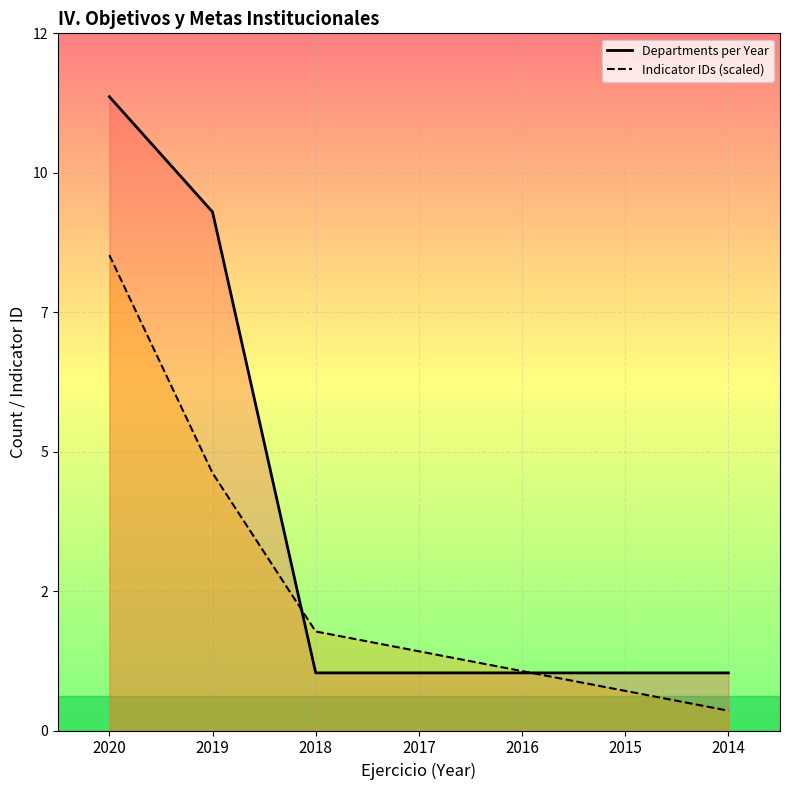

How many intersections are there between Indicator IDs (scaled) and Departments per Year?

2